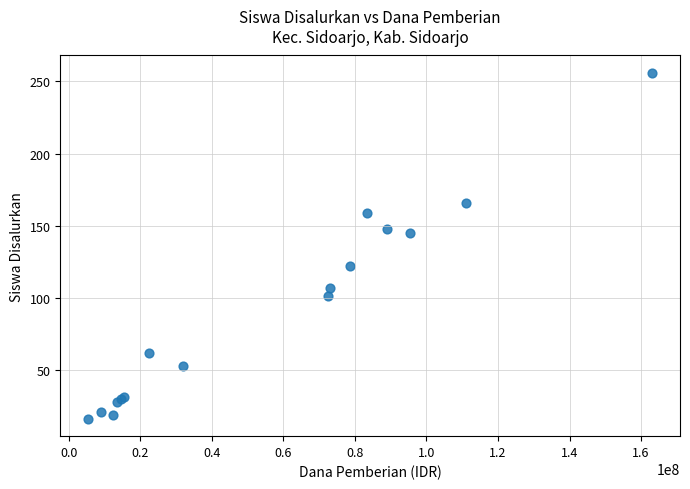

What Y value in the scatter plot is closest to 136?

145